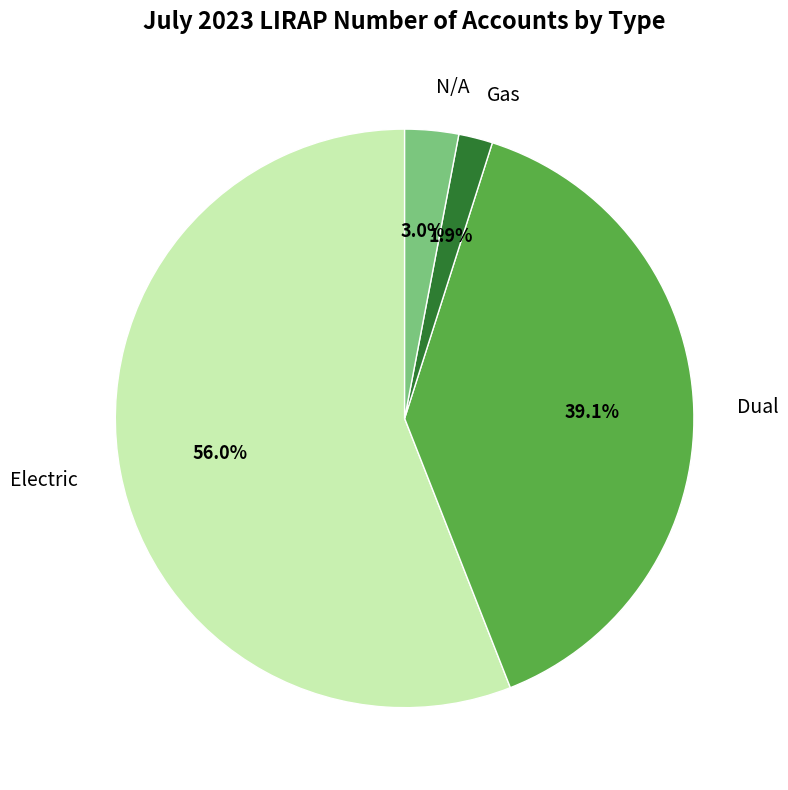

Count the number of slices in the pie.

4